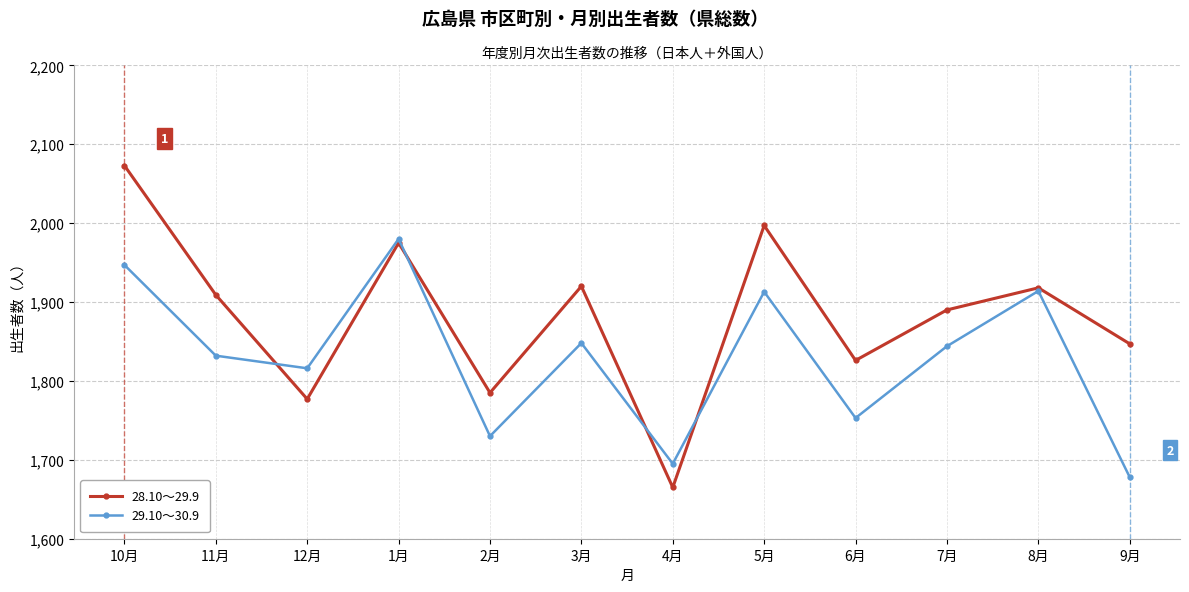

Between 1月 and 9月, which series saw the biggest shift?

29.10～30.9